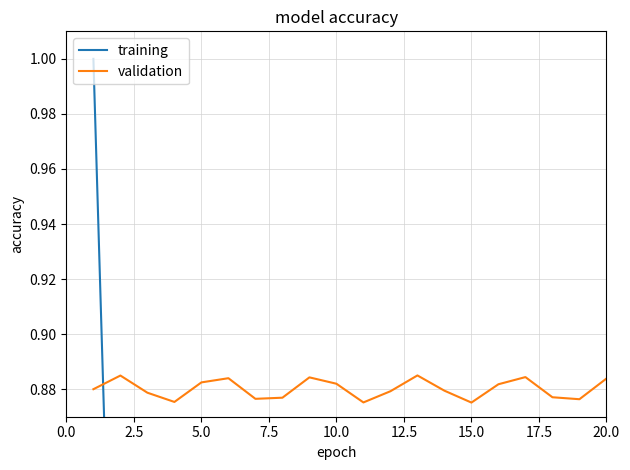

Which series changed the most between 10.0 and 17.5?

validation